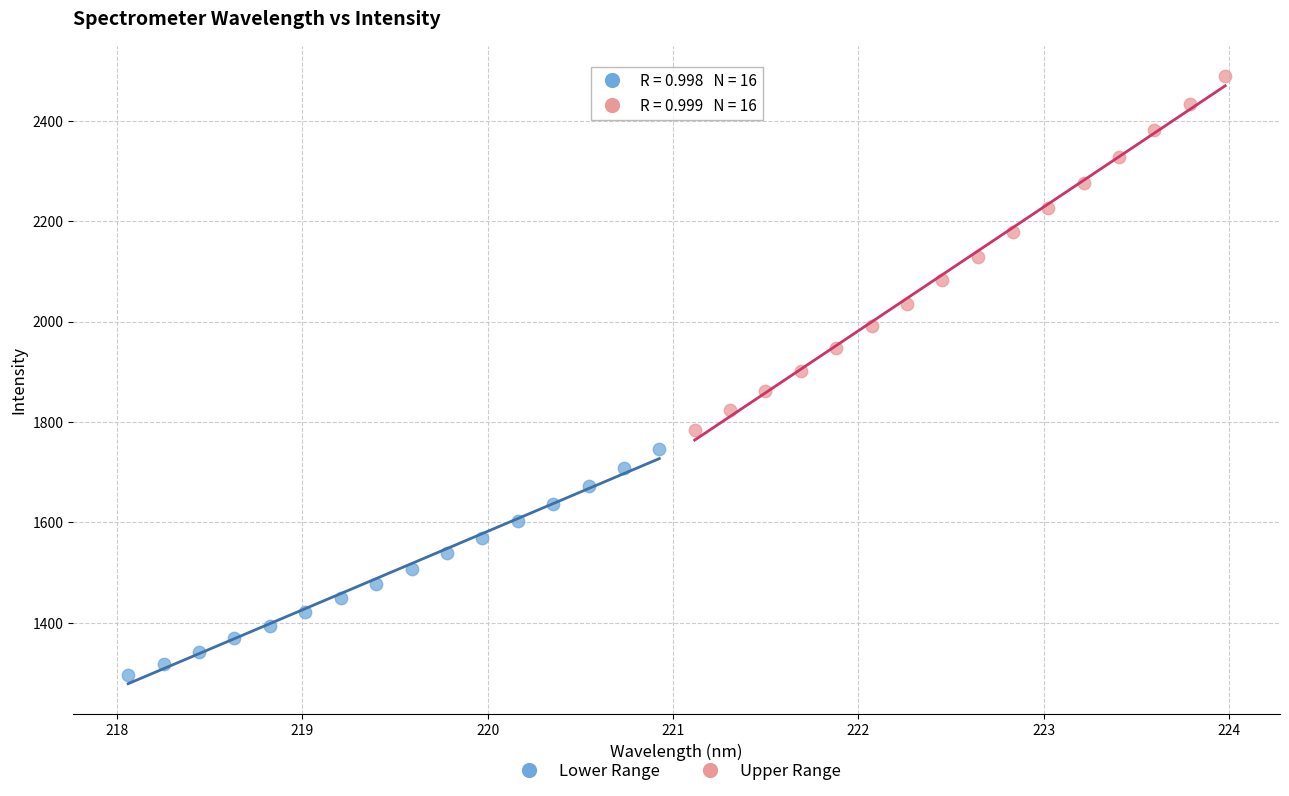

Which series reaches the maximum Y coordinate?

Upper Range